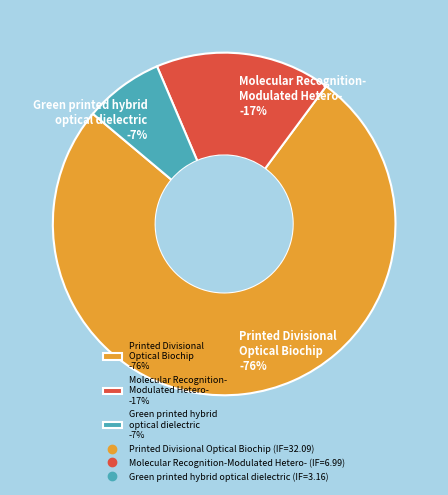

To the nearest percent, what is the average slice percentage?

33%